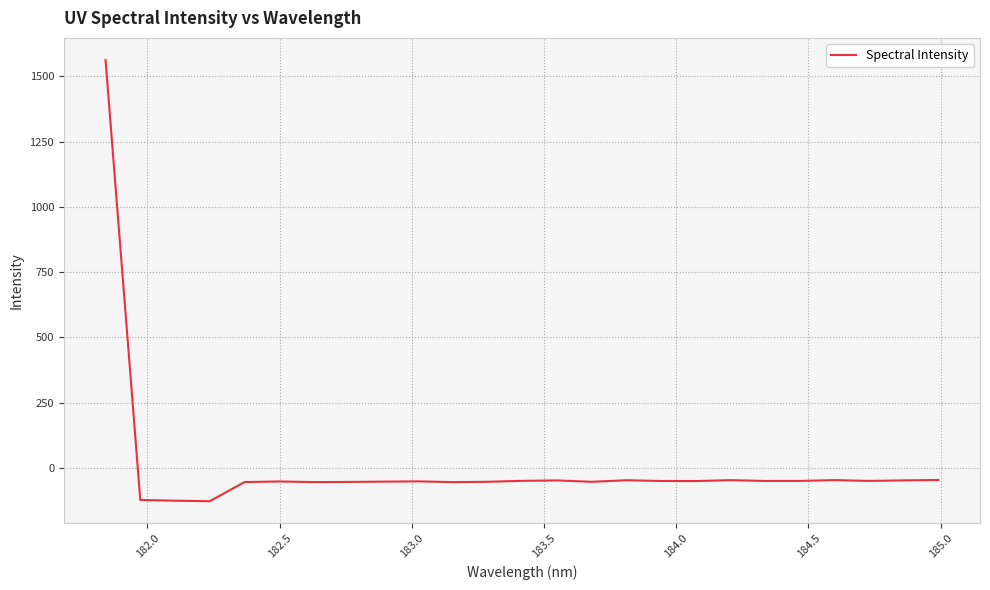

What is the difference between the maximum and minimum values?

1691.1